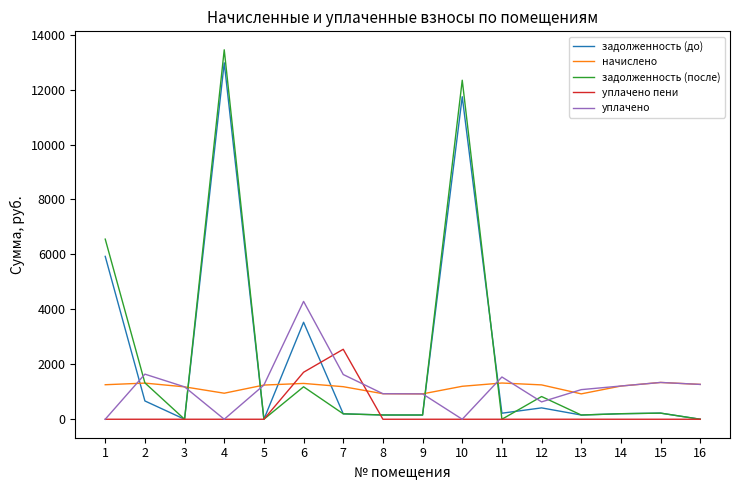

What is the difference between the maximum and minimum values in the уплачено пени series?

2546.8